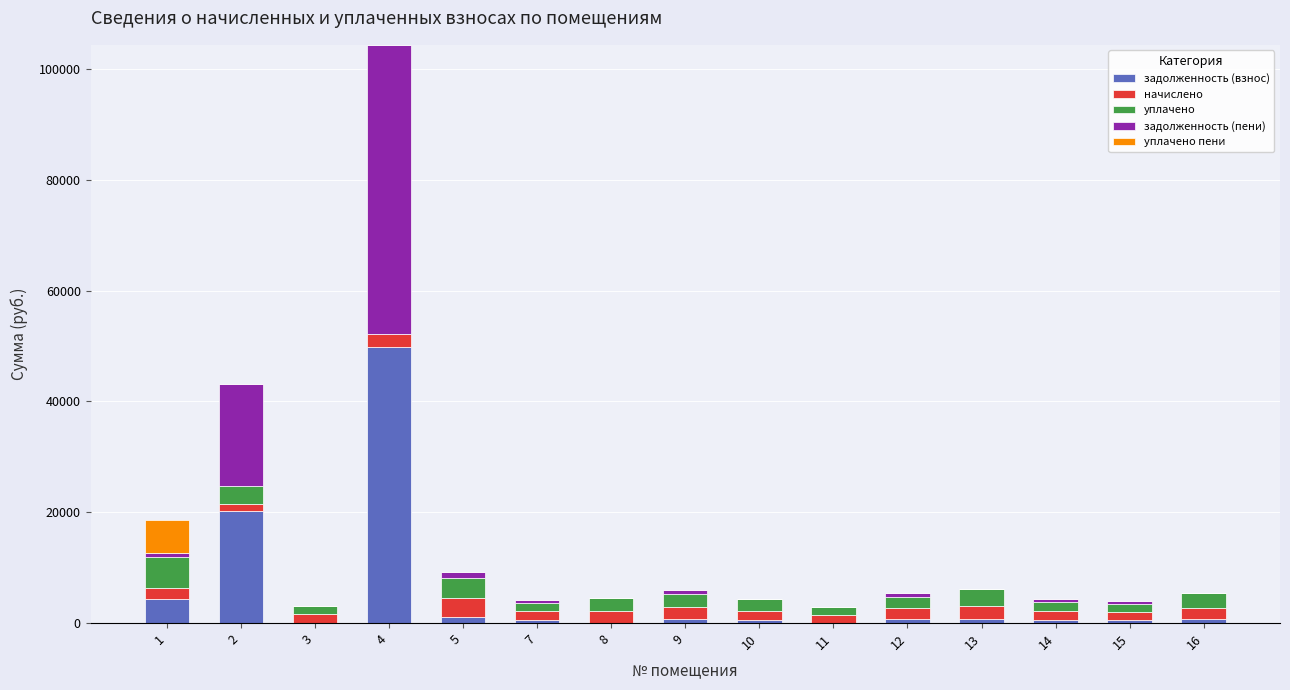

Are the bars horizontal?

No